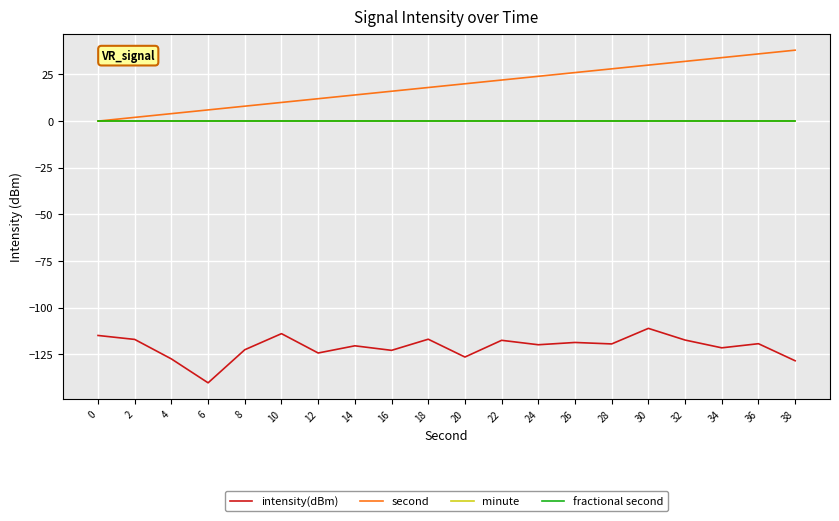

Does the chart display data point markers on the line(s)?

No